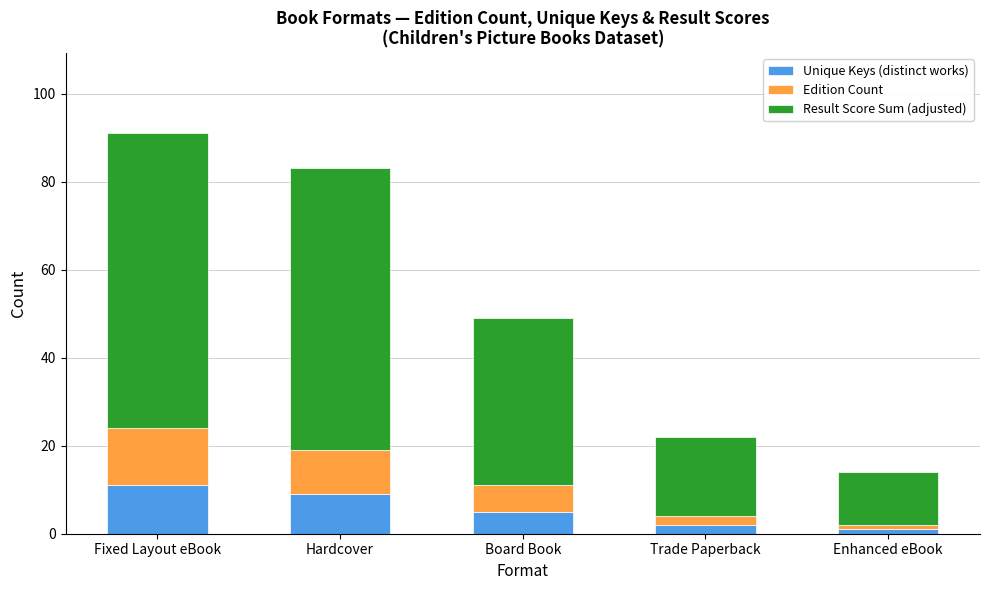

What is the sum of all Unique Keys (distinct works) values?

28